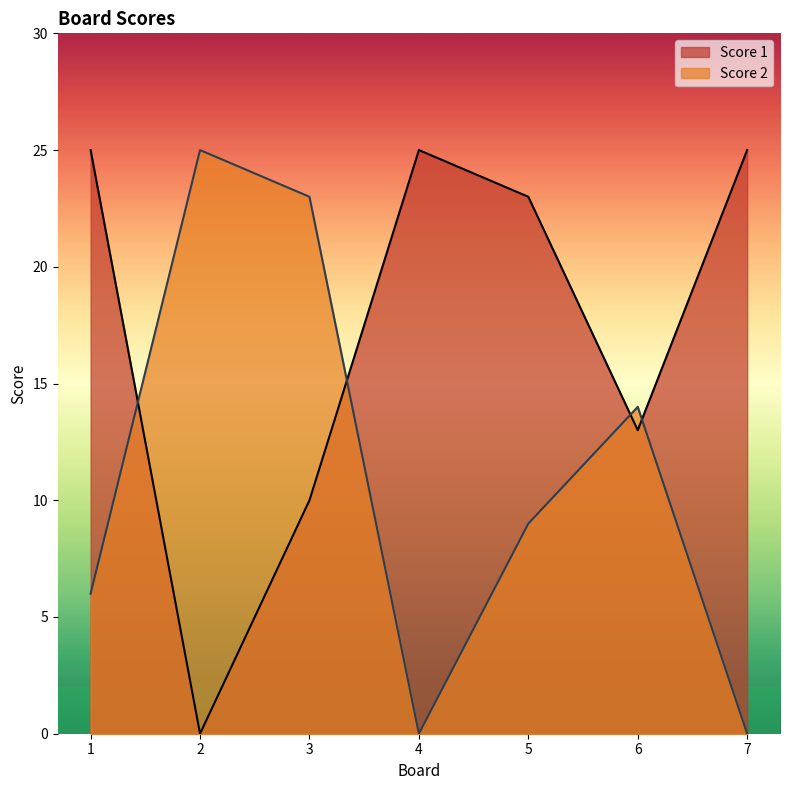

How many lines are shown in the chart?

2